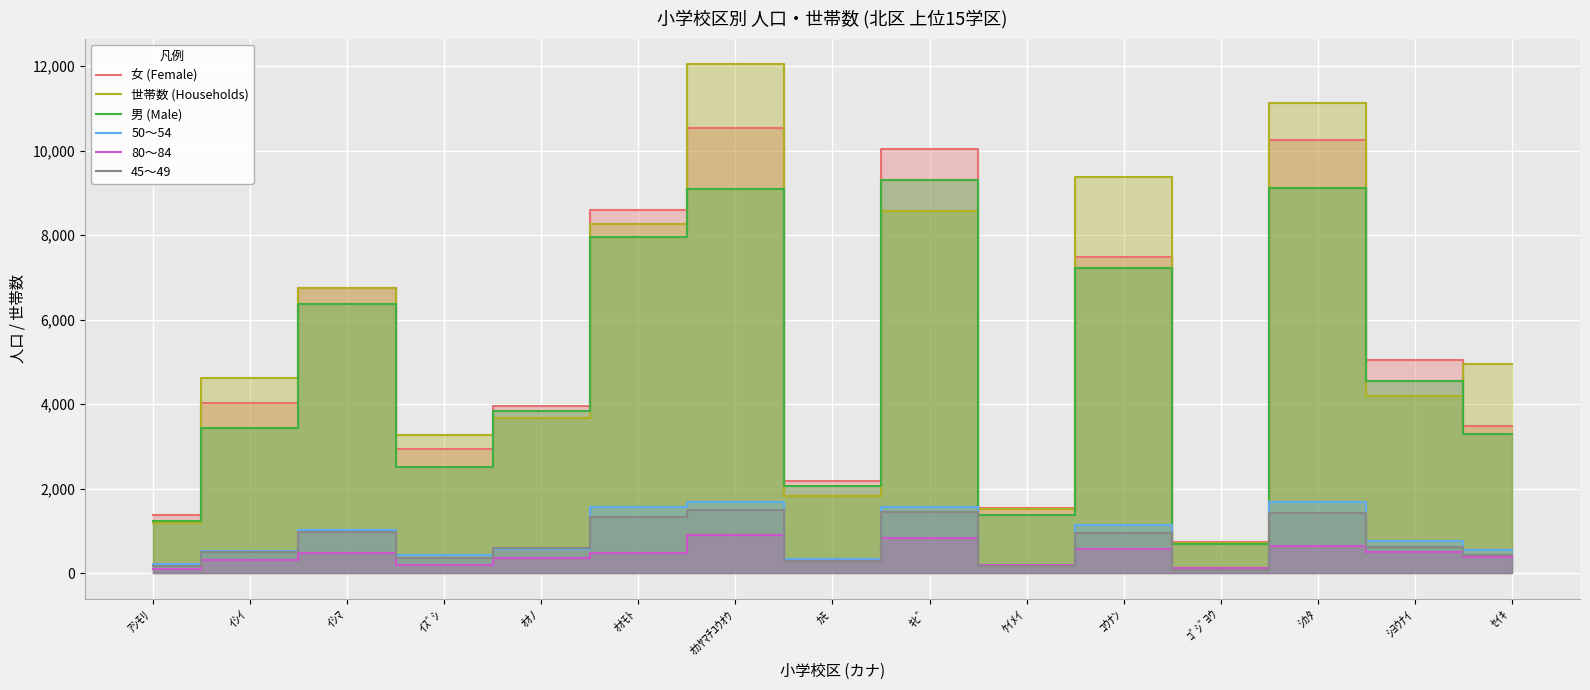

The value of 男 (Male) at ｲｼｲ is 4815. True or false?

False